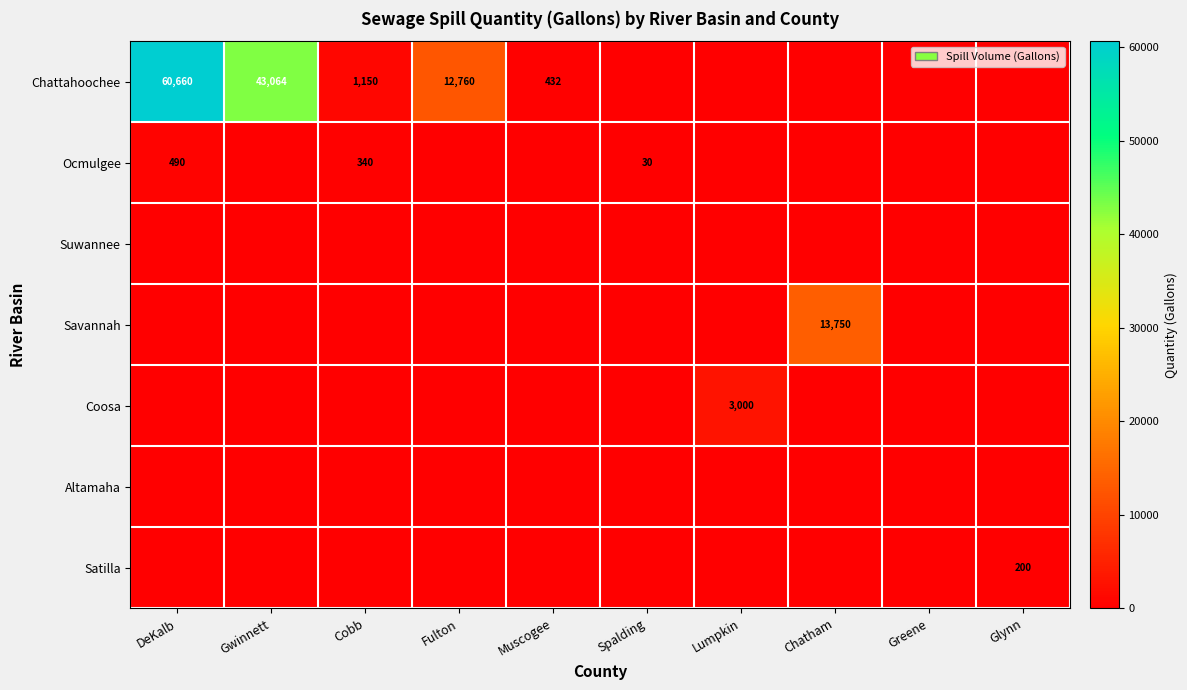

True or false: Chattahoochee has a value of 16607 at Fulton.

False